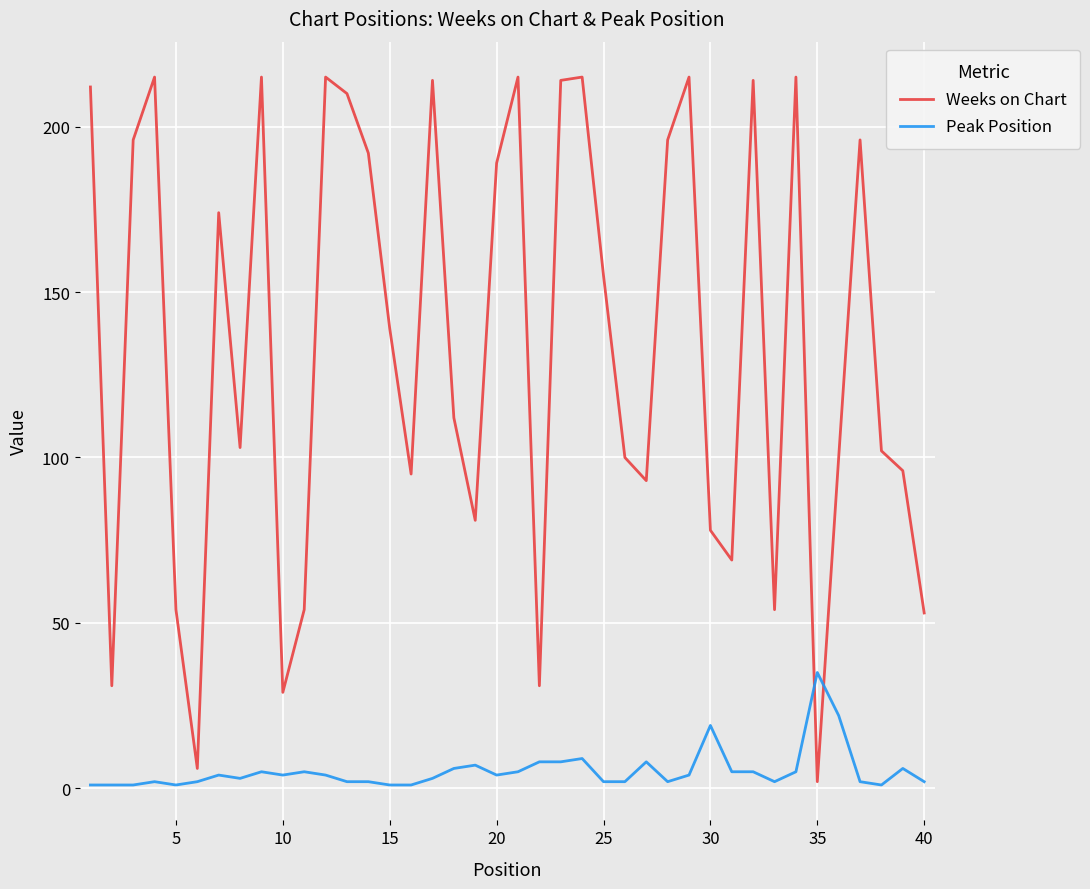

Which series has the largest range (max minus min)?

Weeks on Chart